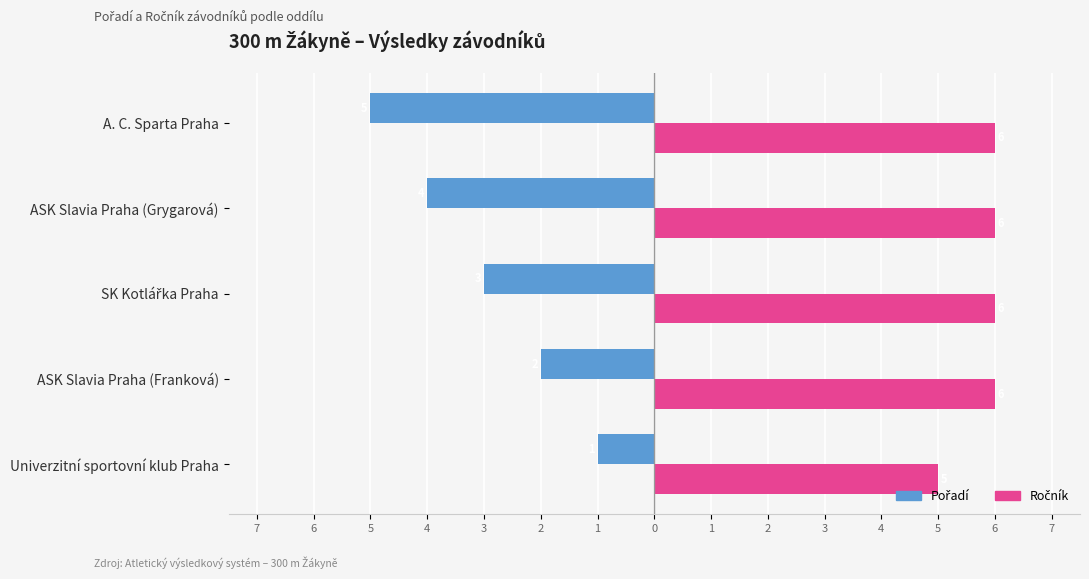

What is the difference between the second highest and second lowest values in the Pořadí series?

2